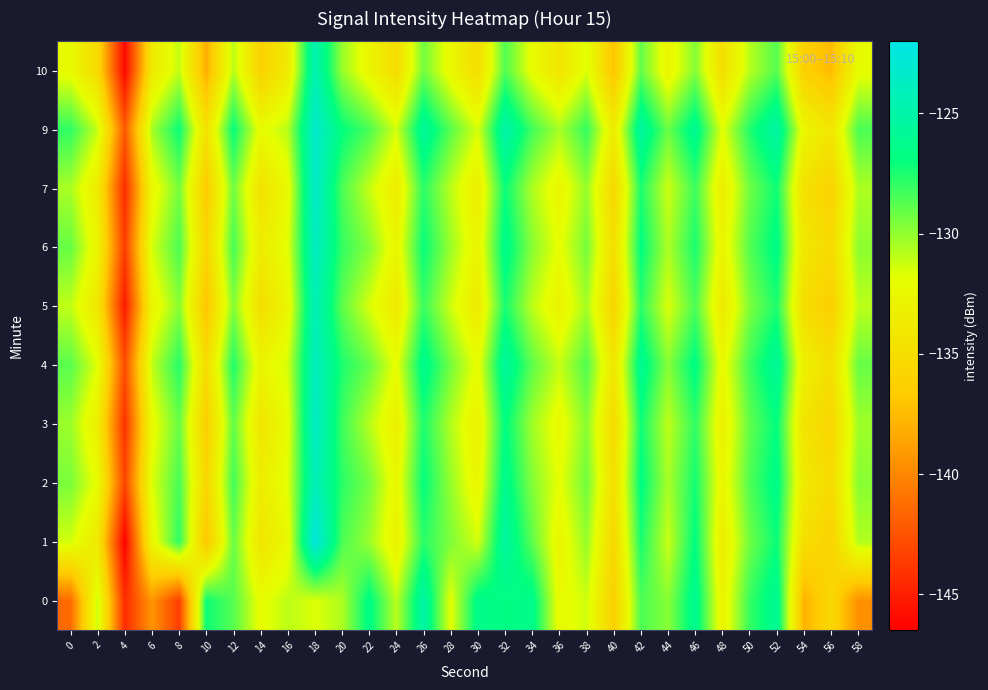

At 2, list the series in order from smallest to largest.

10, 5, 1, 7, 3, 6, 2, 4, 0, 9